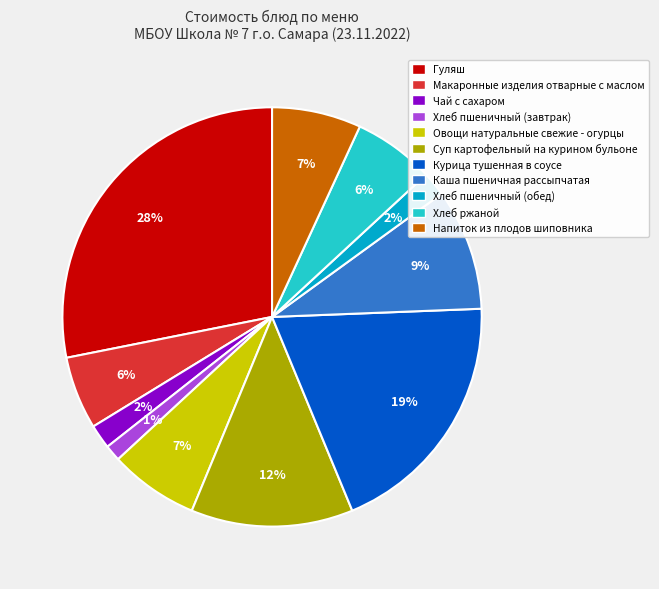

Count the number of slices in the pie.

11